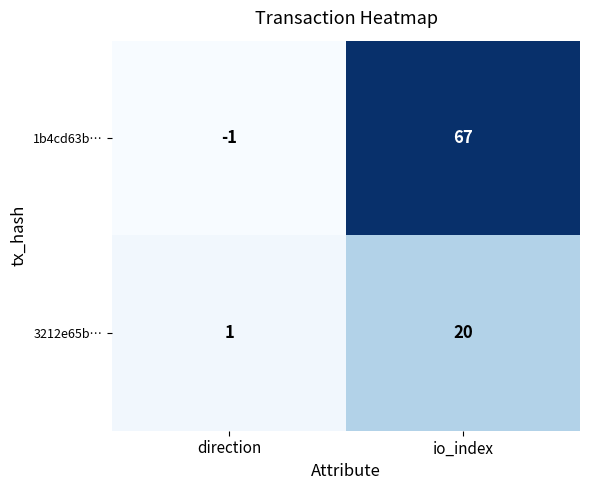

What is the difference between the maximum and minimum values in the 3212e65b… series?

19